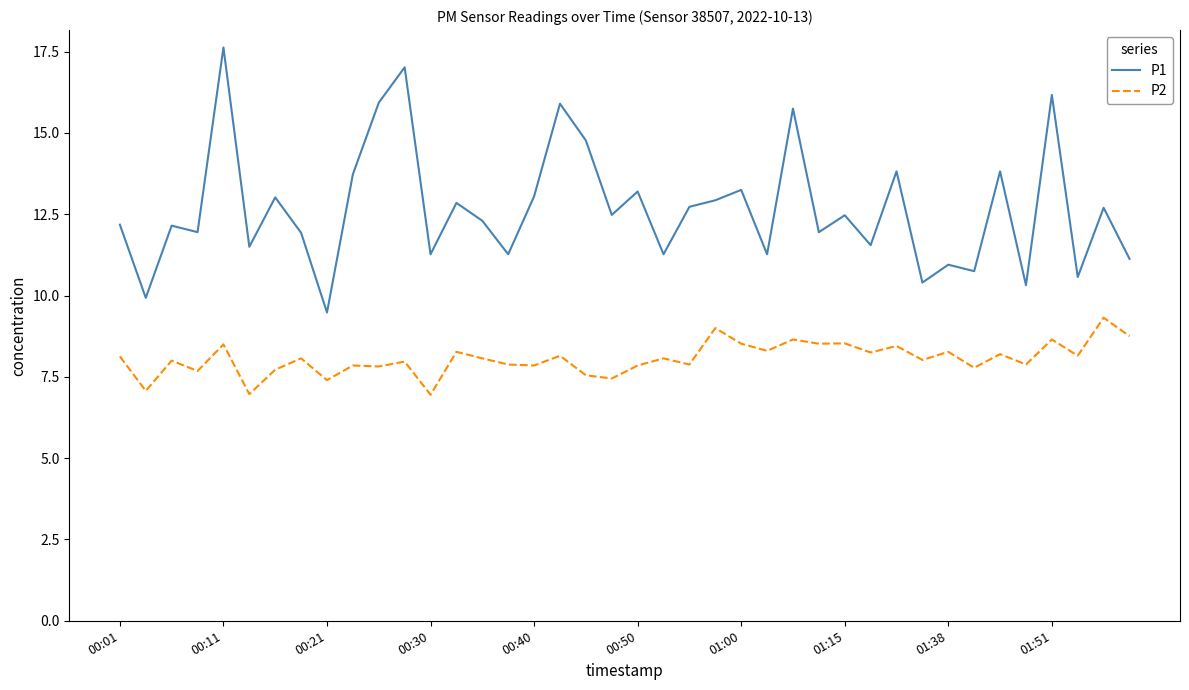

Which series has the largest total across all categories?

P1